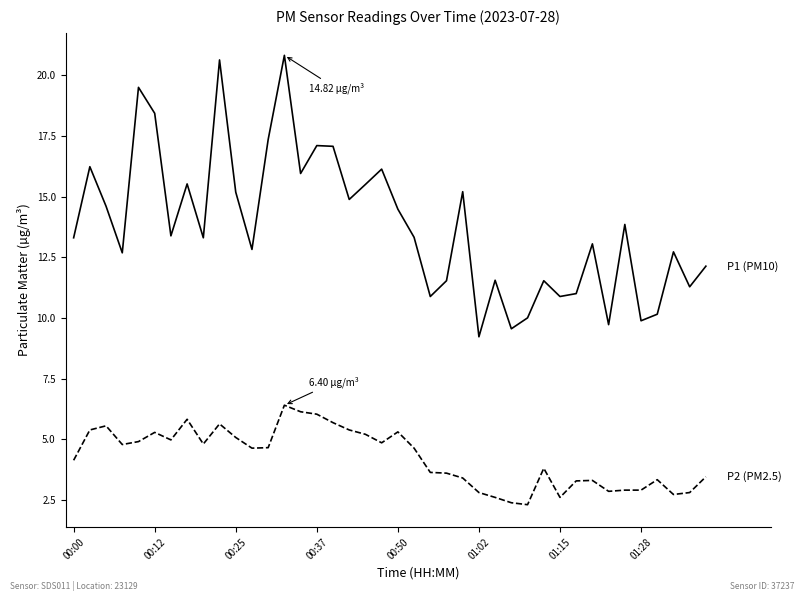

What is the maximum value shown in the chart?

20.8